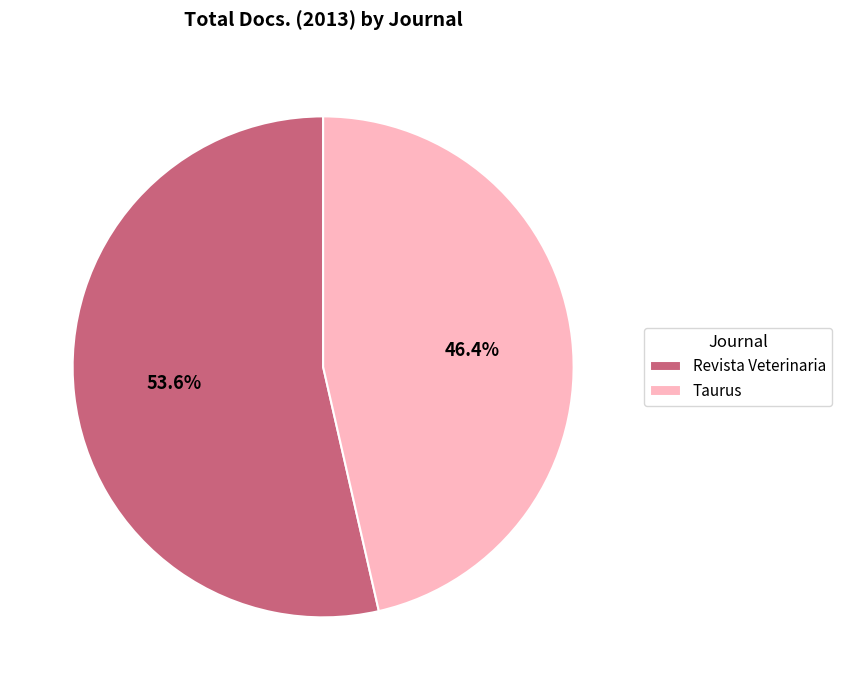

To the nearest percent, what portion does Revista Veterinaria represent?

54%